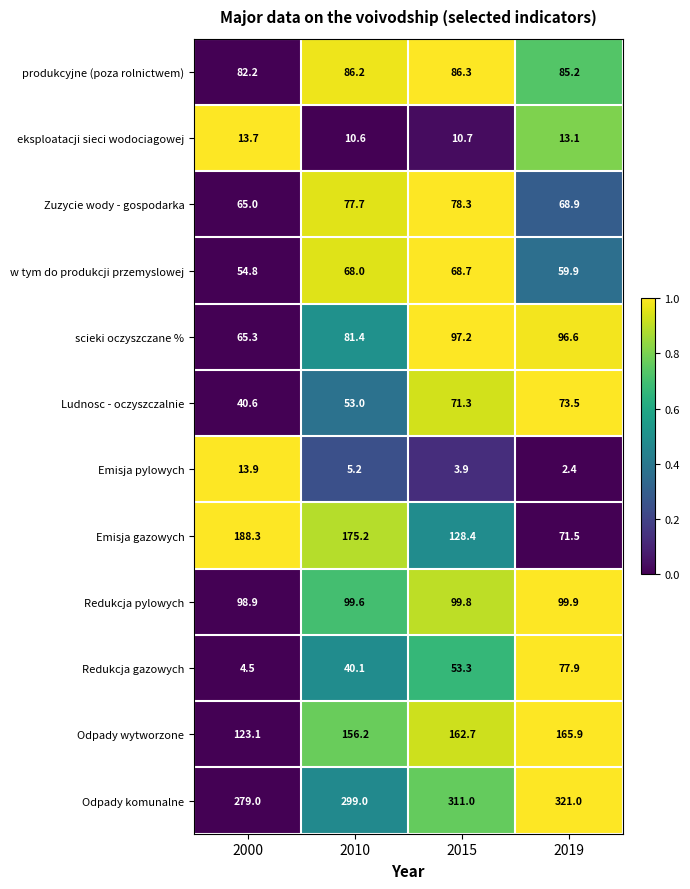

What value does the Odpady komunalne series have at 2019?

321.0